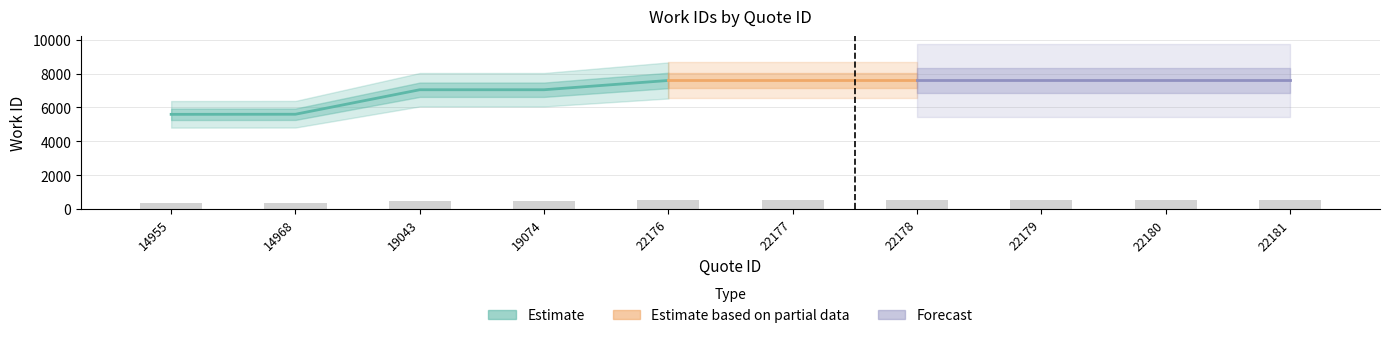

Count the number of categories in the chart.

10